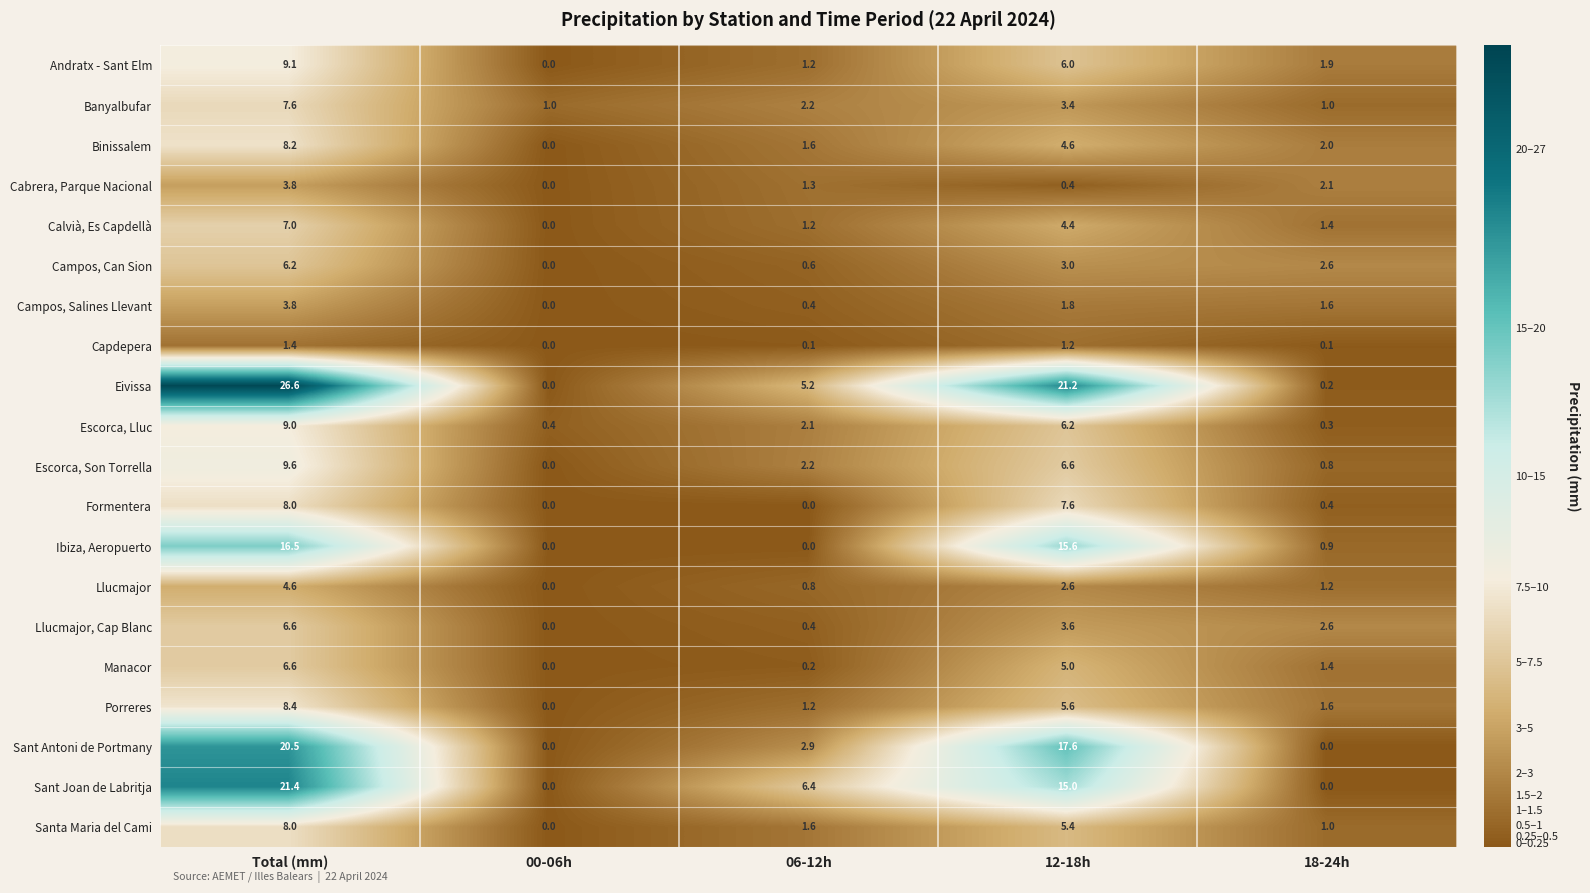

Count the number of data series in this chart.

20